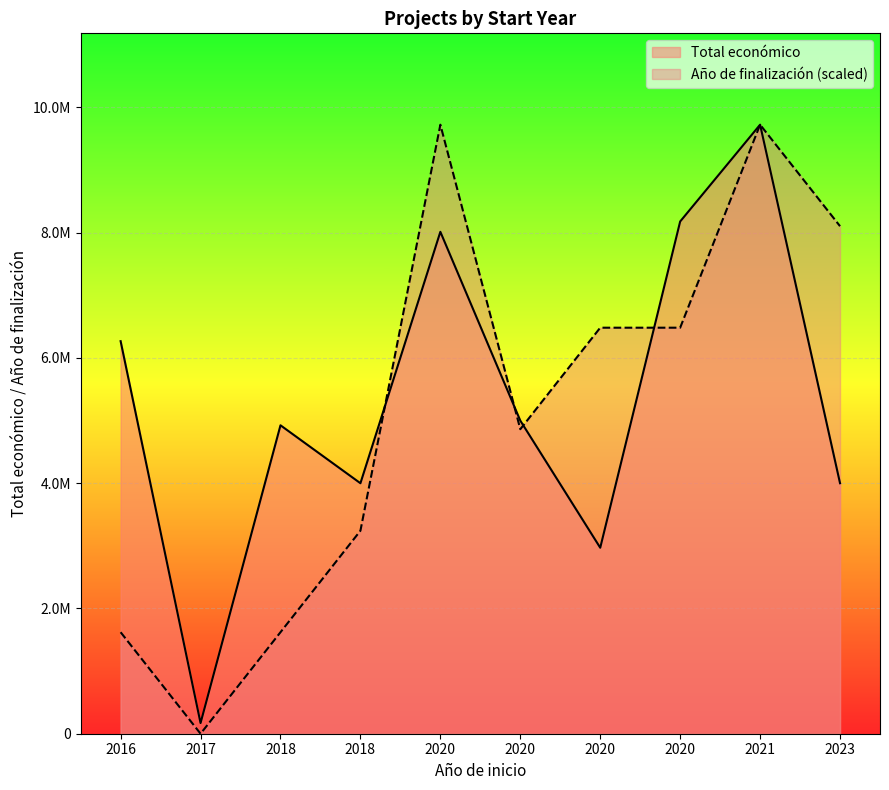

Rank the series at 2021 from highest to lowest value.

Total económico, Año de finalización